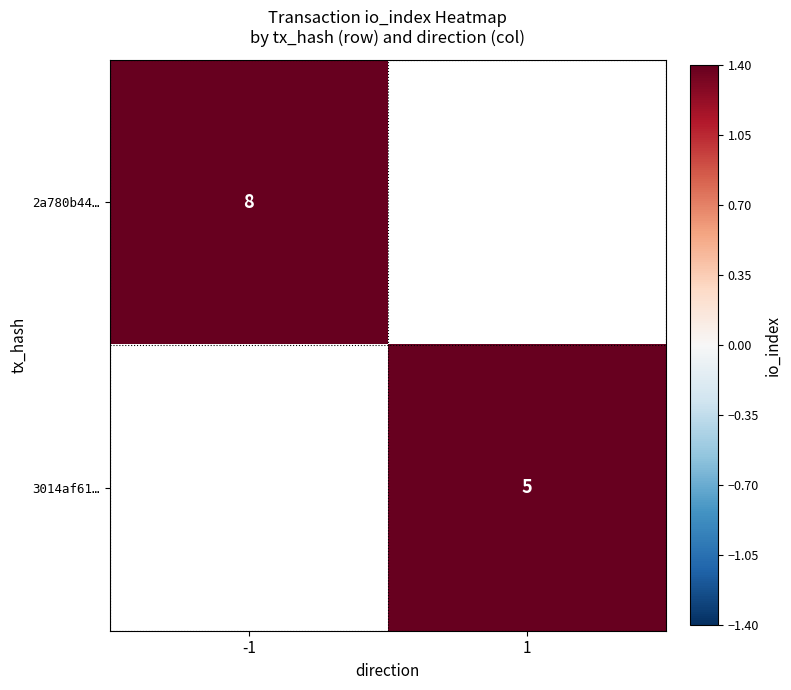

At which category does the chart reach its minimum across all series?

1